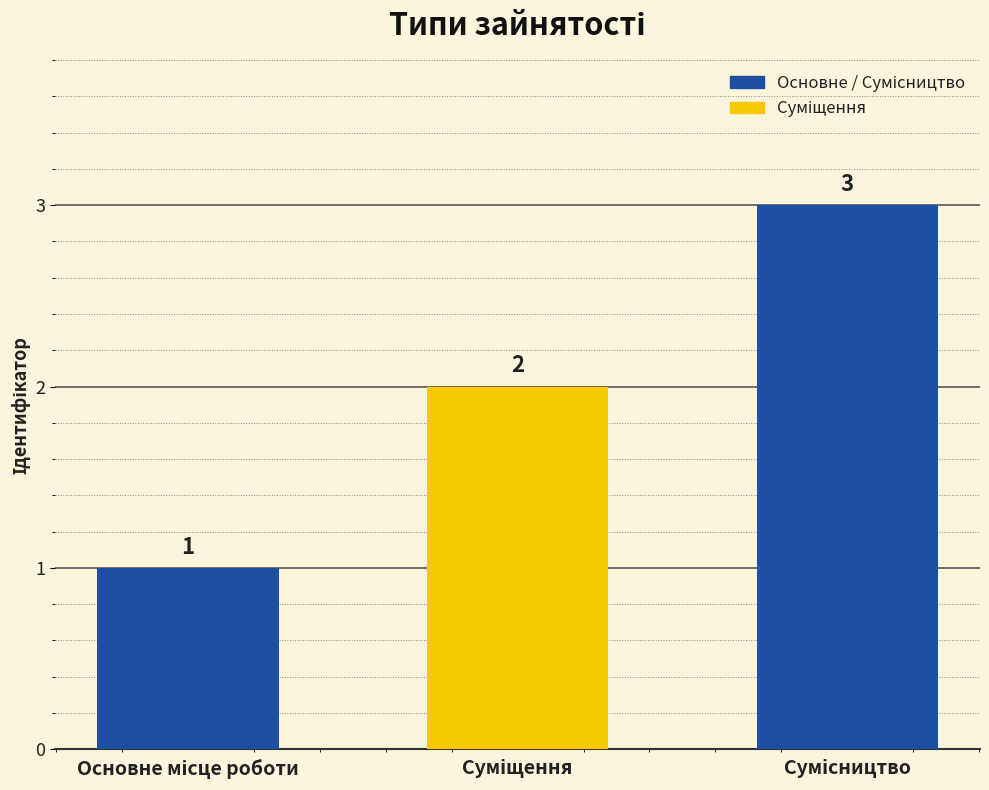

What is the sum of all values?

6